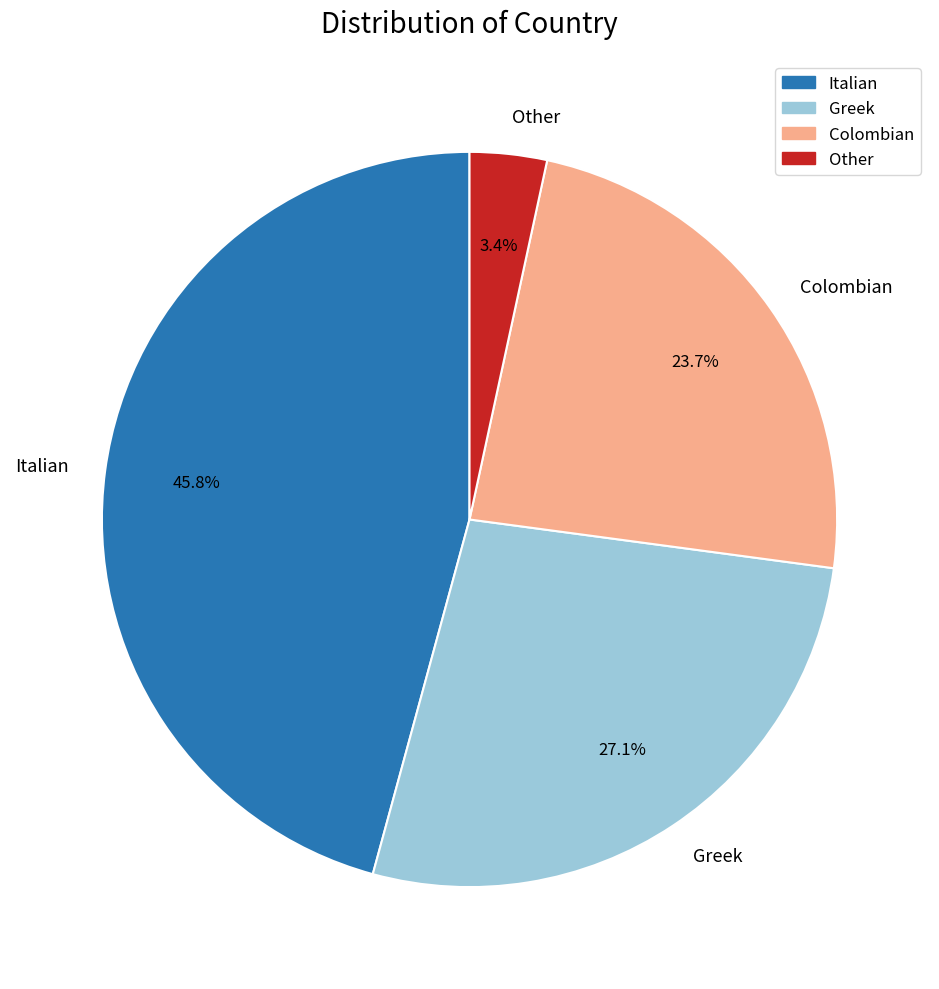

Count the number of slices in the pie.

4